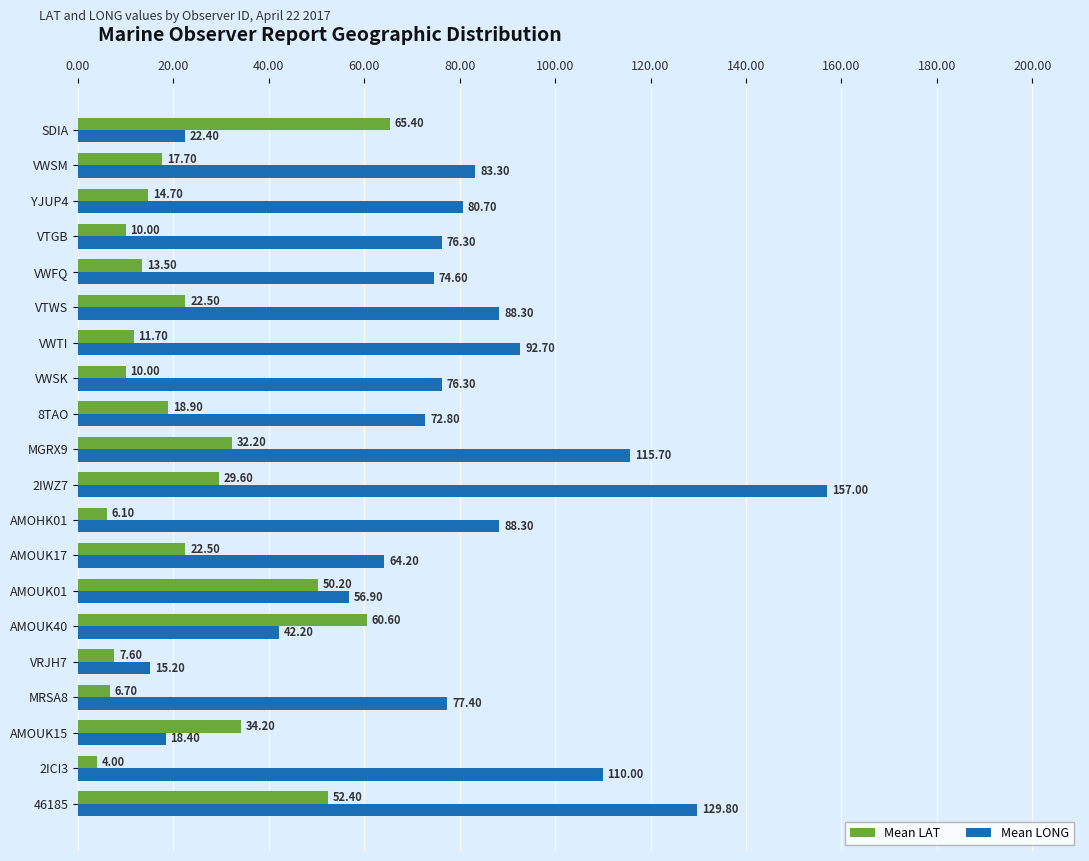

At how many categories does at least one series exceed 105?

4